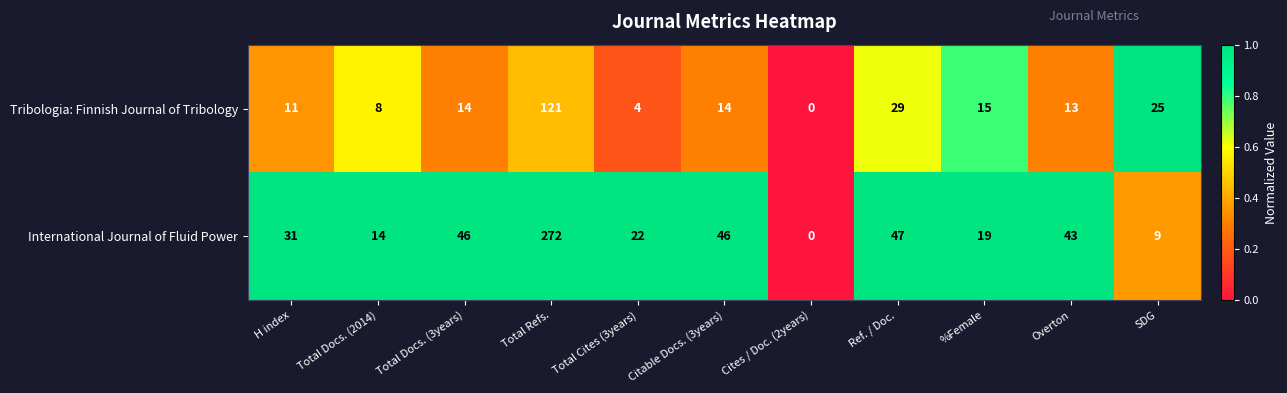

Reading right to left, transcribe all the data shown in this chart.

Tribologia: Finnish Journal of Tribology: SDG=25	Overton=13	%Female=15	Ref. / Doc.=29	Cites / Doc. (2years)=0	Citable Docs. (3years)=14	Total Cites (3years)=4	Total Refs.=121	Total Docs. (3years)=14	Total Docs. (2014)=8	H index=11
International Journal of Fluid Power: SDG=9	Overton=43	%Female=19	Ref. / Doc.=47	Cites / Doc. (2years)=0	Citable Docs. (3years)=46	Total Cites (3years)=22	Total Refs.=272	Total Docs. (3years)=46	Total Docs. (2014)=14	H index=31